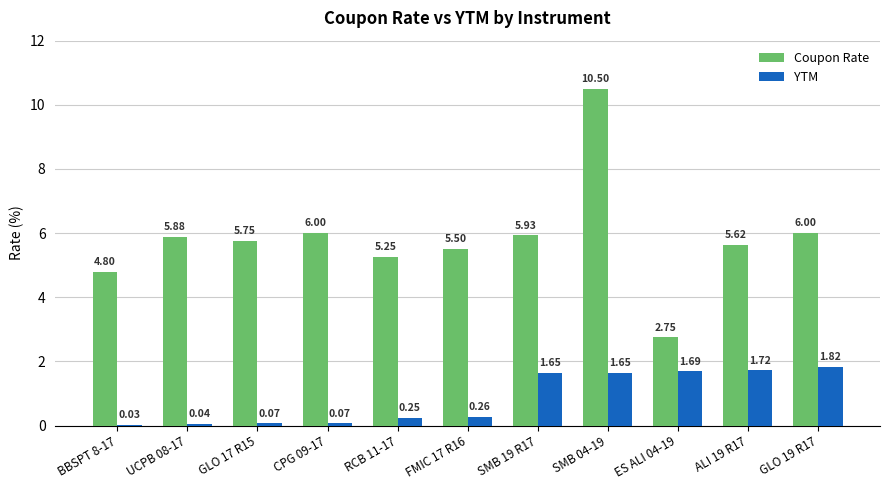

Which series has the widest spread of values?

Coupon Rate